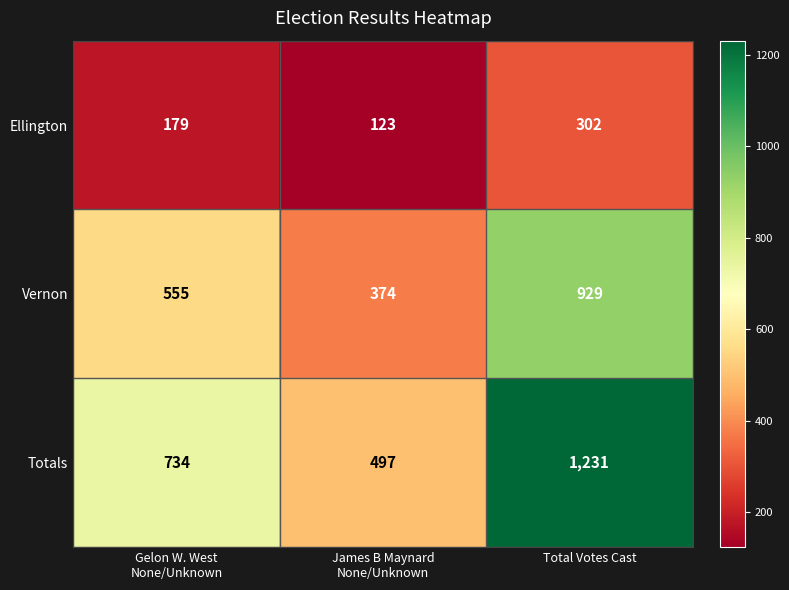

What is the approximate value of Vernon at Total Votes Cast, to the nearest 50?

950